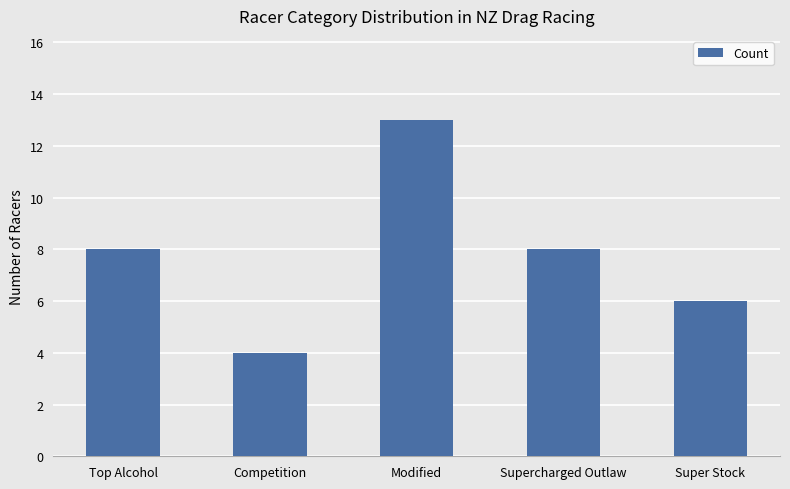

Approximately how many times larger is the value at Supercharged Outlaw compared to Competition?

2.0